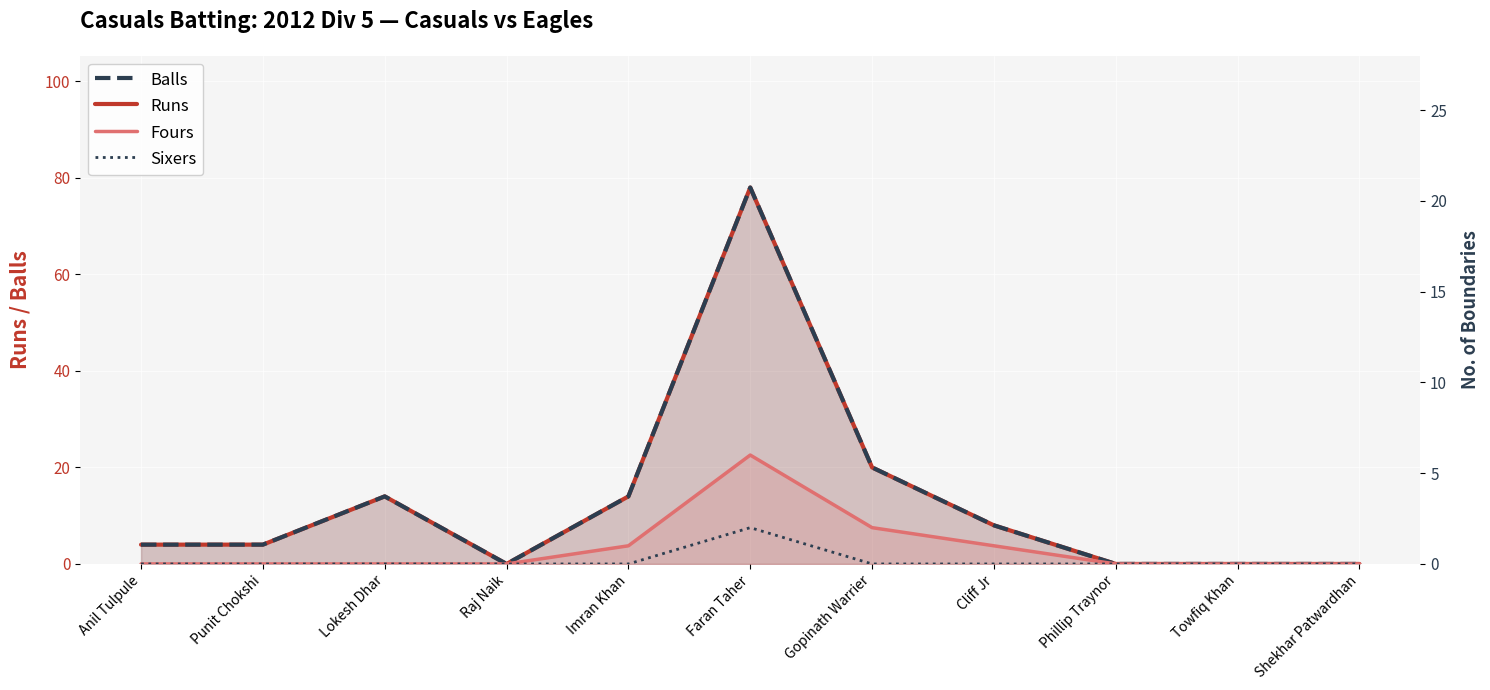

How many interior local peaks does the Runs series have?

2